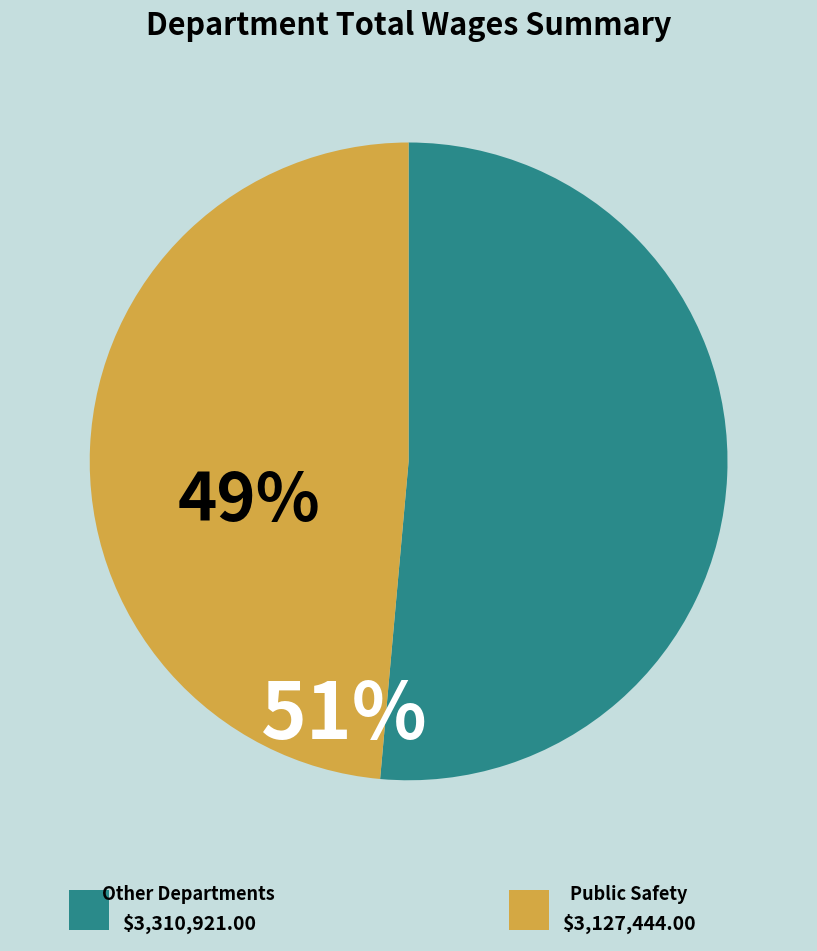

How many slices are in this pie chart?

2